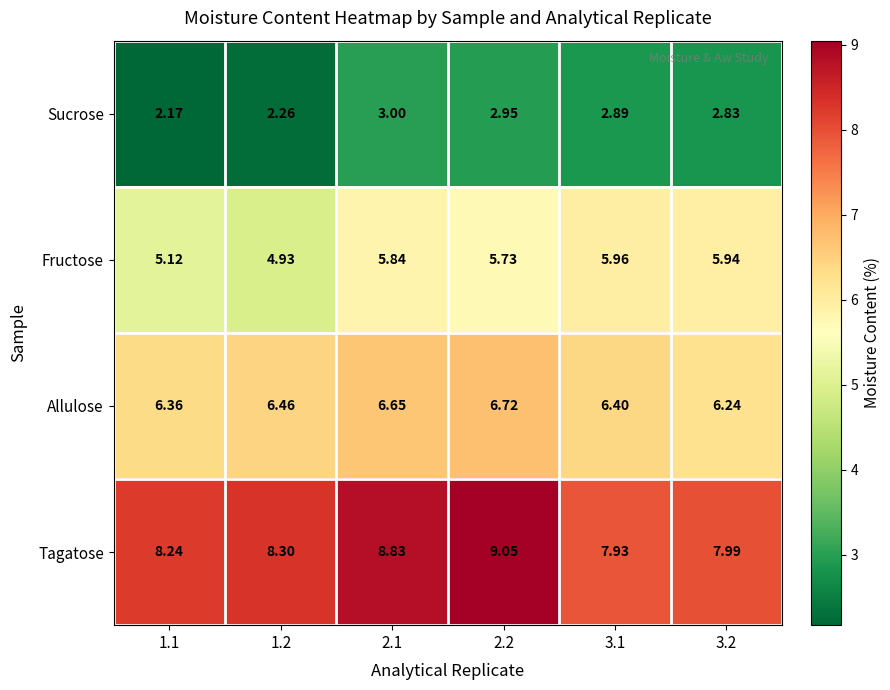

Which series has the largest total across all categories?

Tagatose